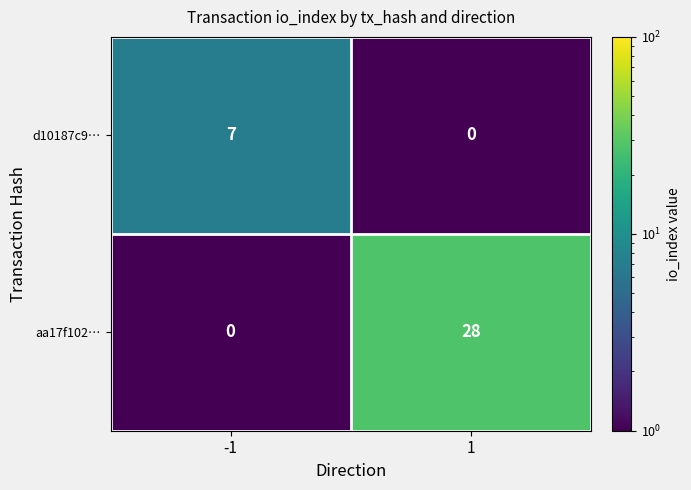

Reading left to right, what are all the values shown in this chart?

d10187c9…: 7	0
aa17f102…: 0	28